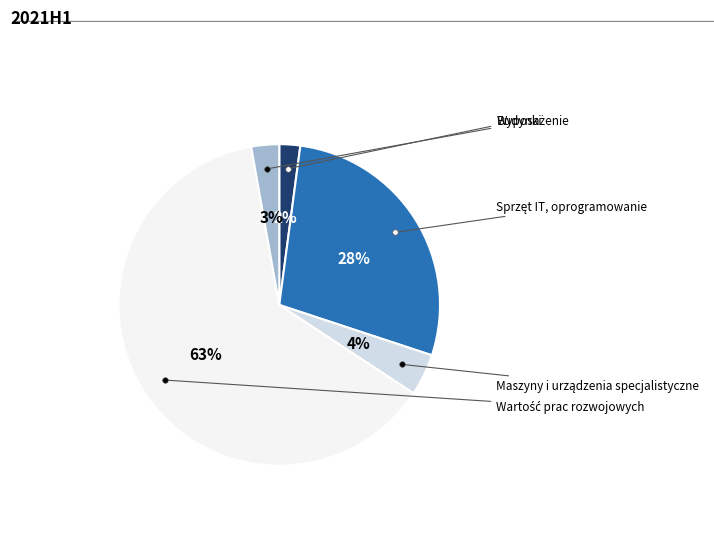

How much of the chart is everything except Wyposażenie?

97.2%